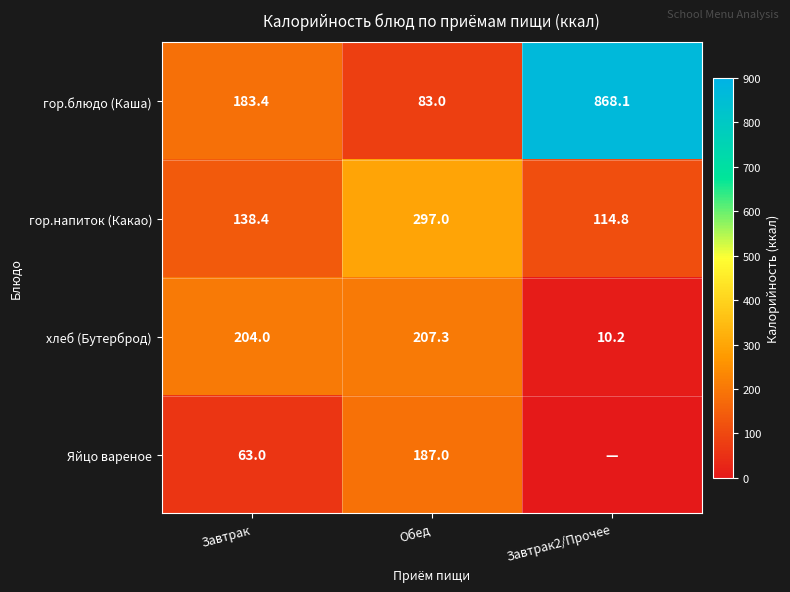

How many values in the хлеб (Бутерброд) series are below 204?

1